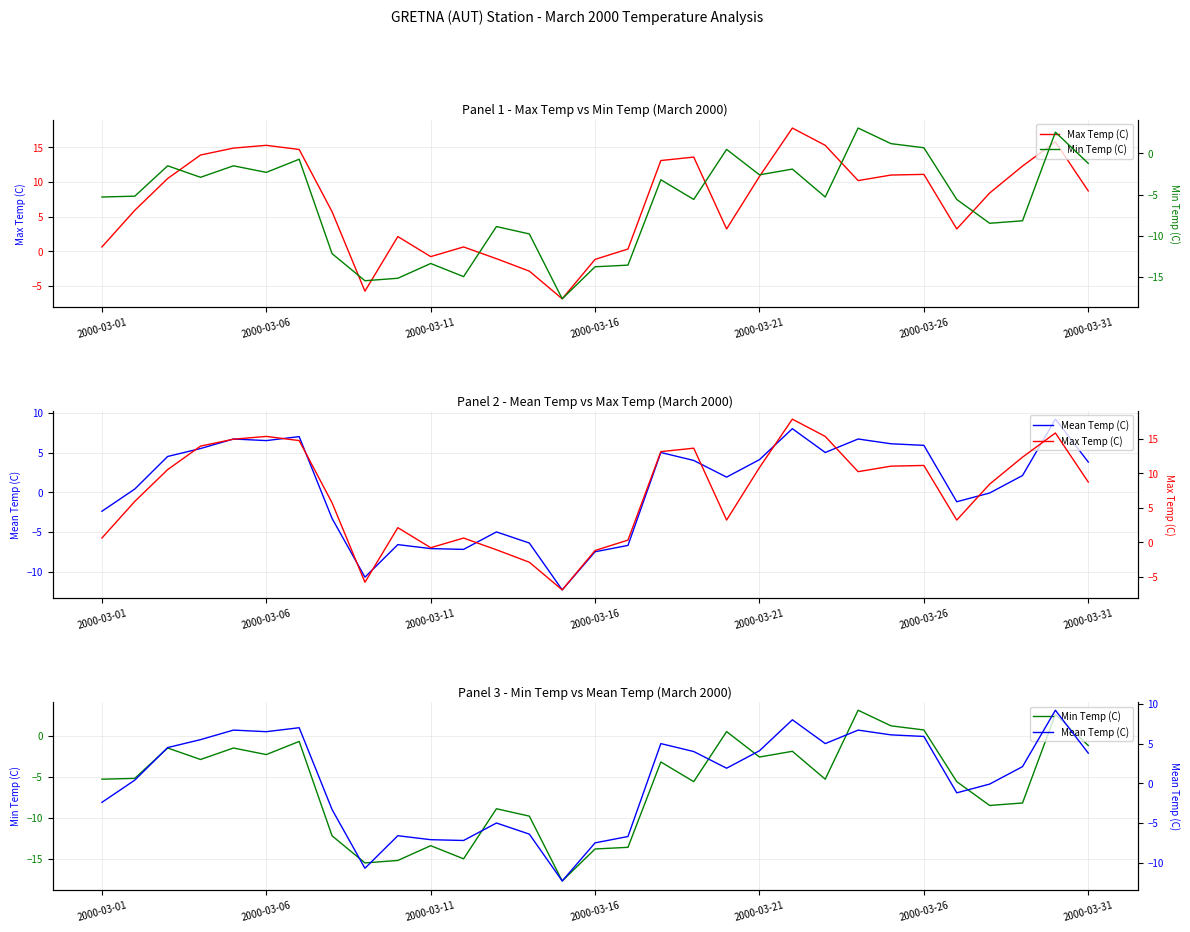

Does the chart display data point markers on the line(s)?

No